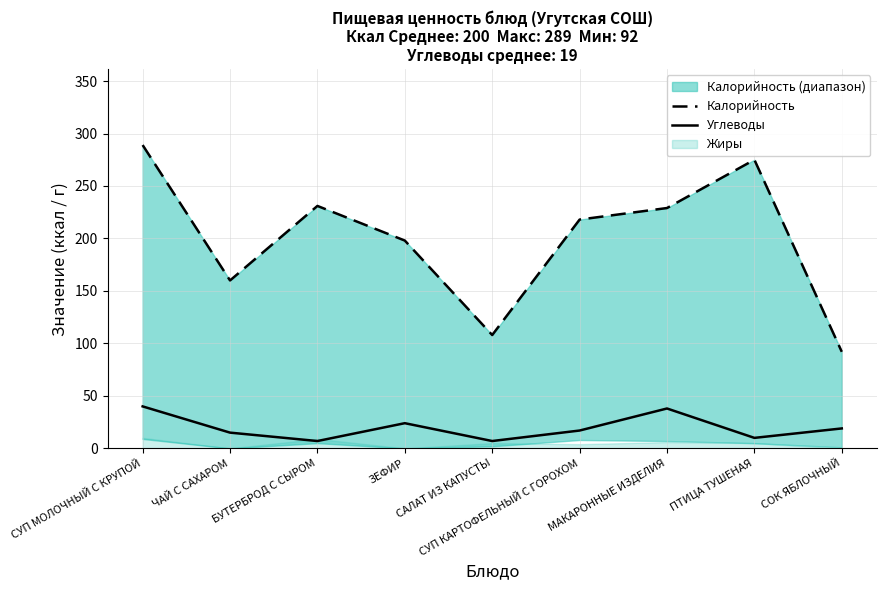

True or false: Углеводы and Калорийность cross at least once.

False